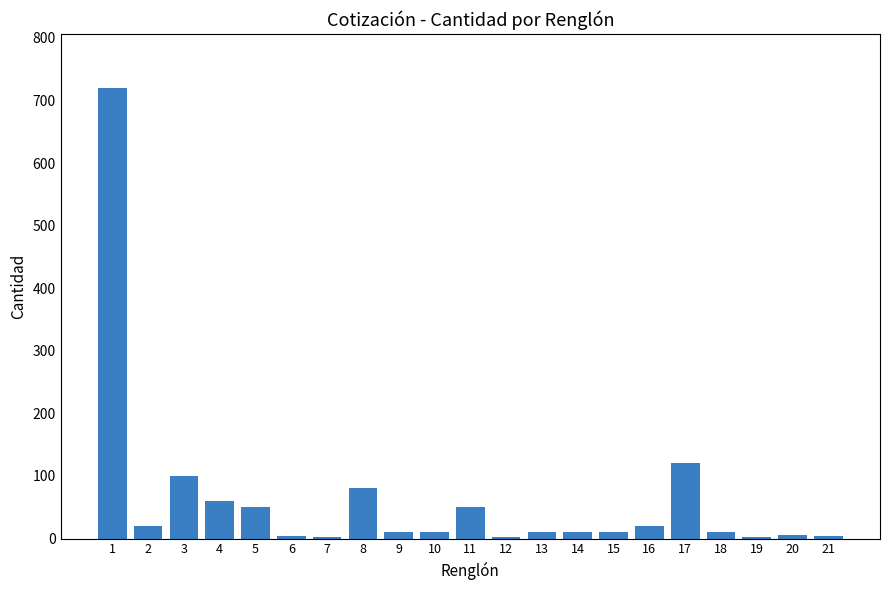

What is the greatest value displayed?

720